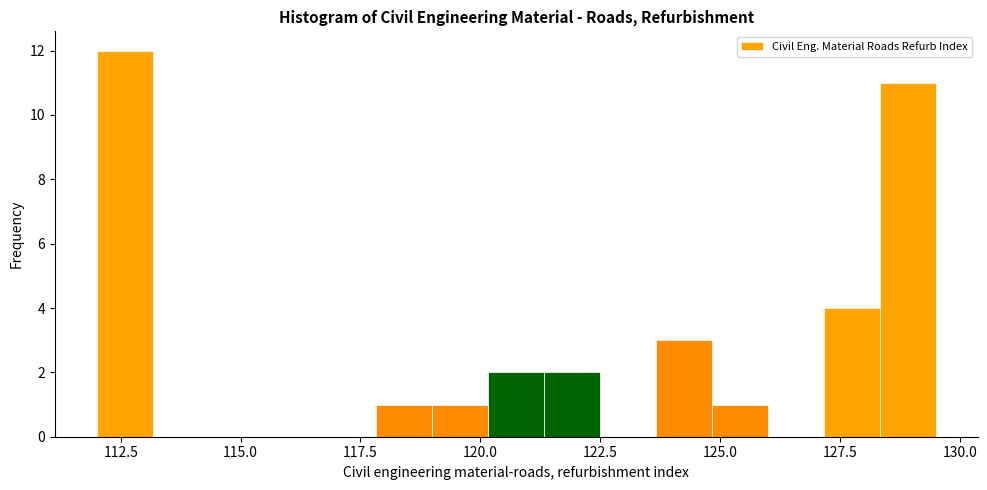

Read against the x-axis, roughly where is the centre of the tallest bar?

112.5